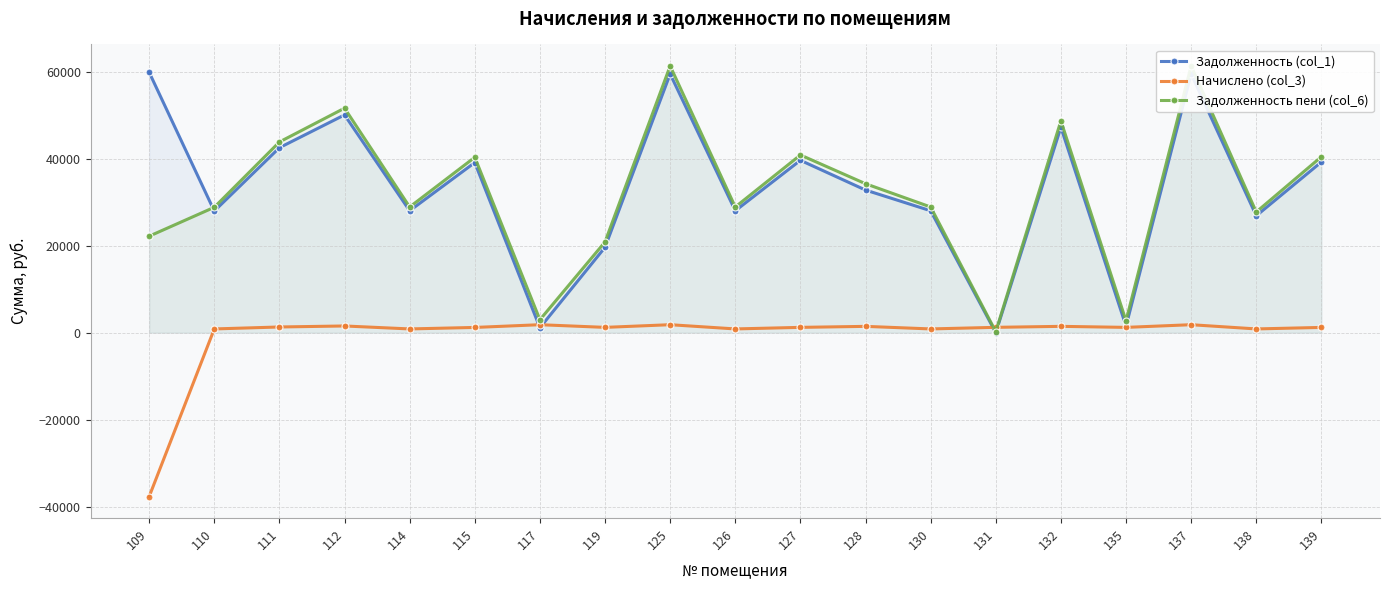

Reading left to right, what are all the values shown in this chart?

Задолженность (col_1): 59898.4	27982.7	42554.2	50098.0	28047.1	39137.0	1144.5	19652.8	59511.4	28047.1	39652.8	32809.9	28047.1	0.4	47260.9	1522.7	59511.4	26895.1	39266.0
Начислено (col_3): -37698.0	864.5	1314.7	1547.8	866.5	1209.2	1838.6	1225.1	1838.6	866.5	1225.1	1456.1	866.5	1233.1	1460.1	1223.1	1838.6	866.5	1213.1
Задолженность пени (col_6): 22200.3	28847.2	43868.9	51645.8	28913.6	40346.2	2983.1	20877.9	61350.0	28913.6	40877.9	34266.0	28913.6	237.4	48721.1	2745.8	61350.0	27761.6	40479.2